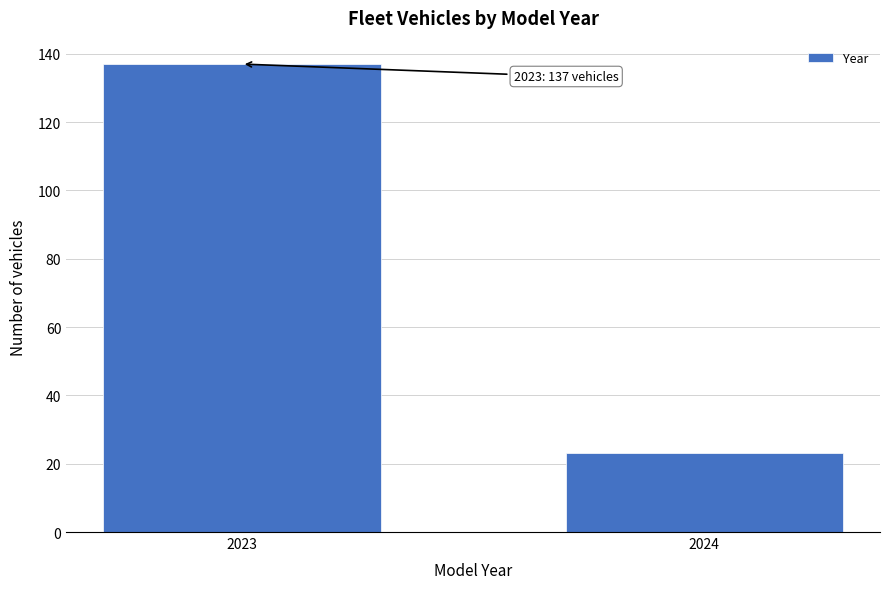

Reading right to left, what are all the values shown in this chart?

2024=23	2023=137